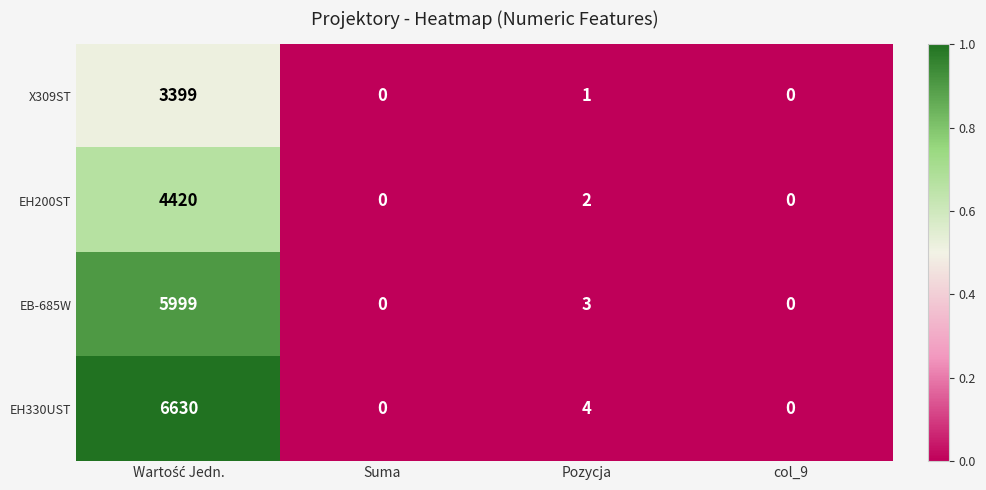

List the series in order of their overall mean, highest first.

EH330UST, EB-685W, EH200ST, X309ST